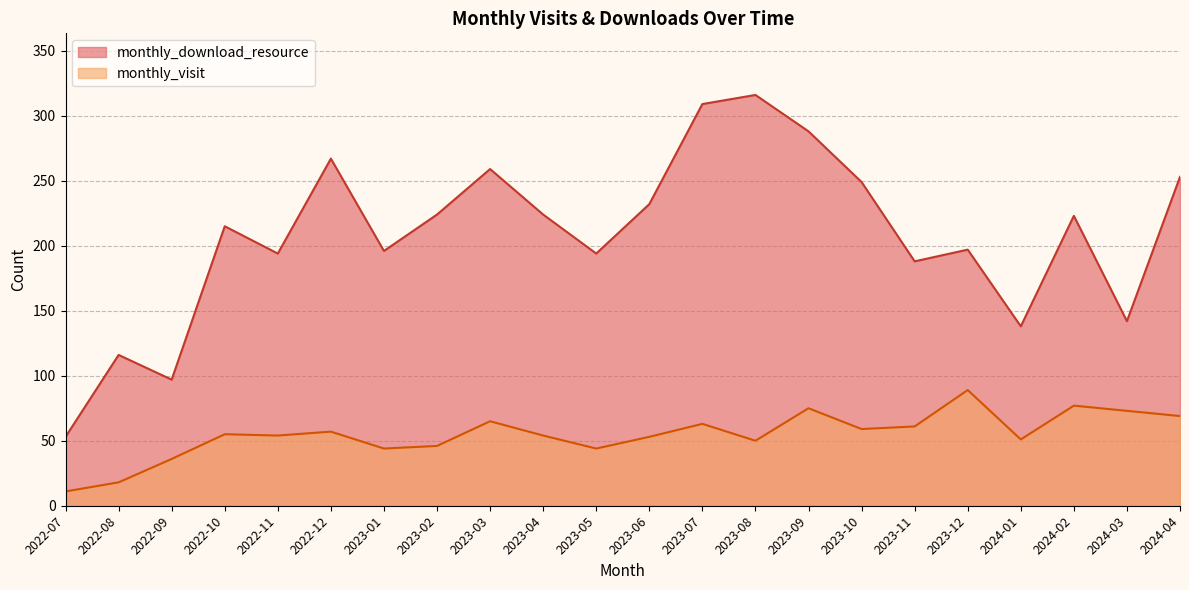

True or false: monthly_visit and monthly_download_resource cross at least once.

False